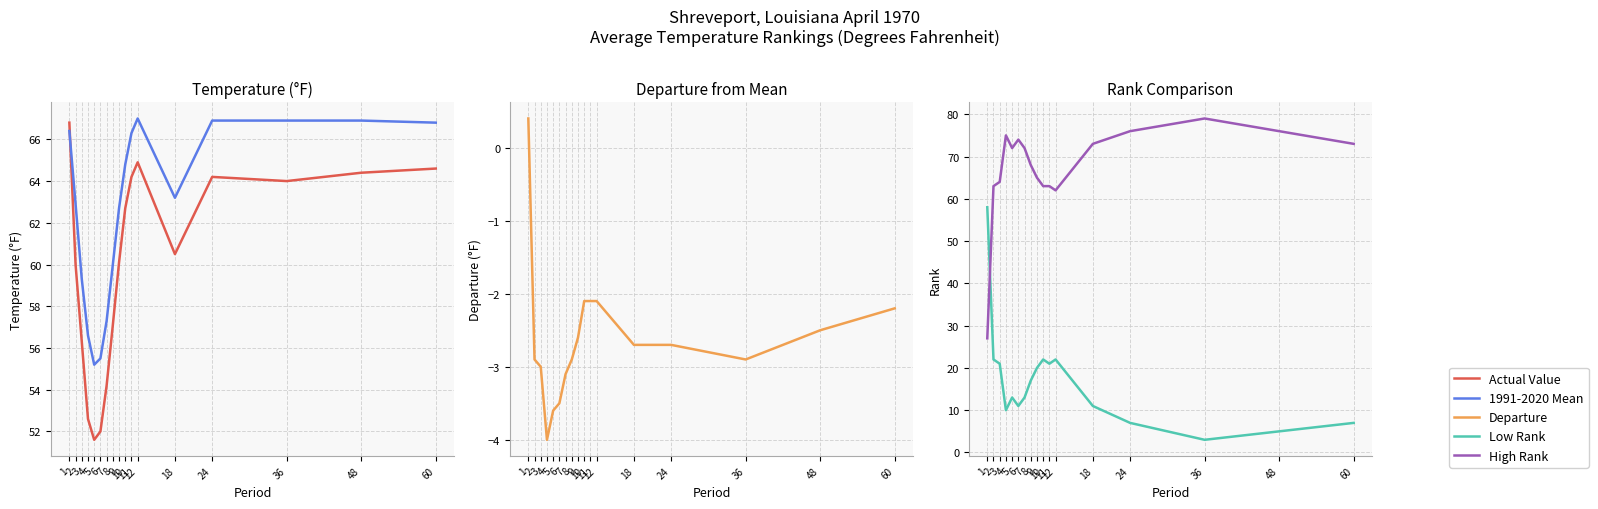

What is the total value across all series at 4?

190.2